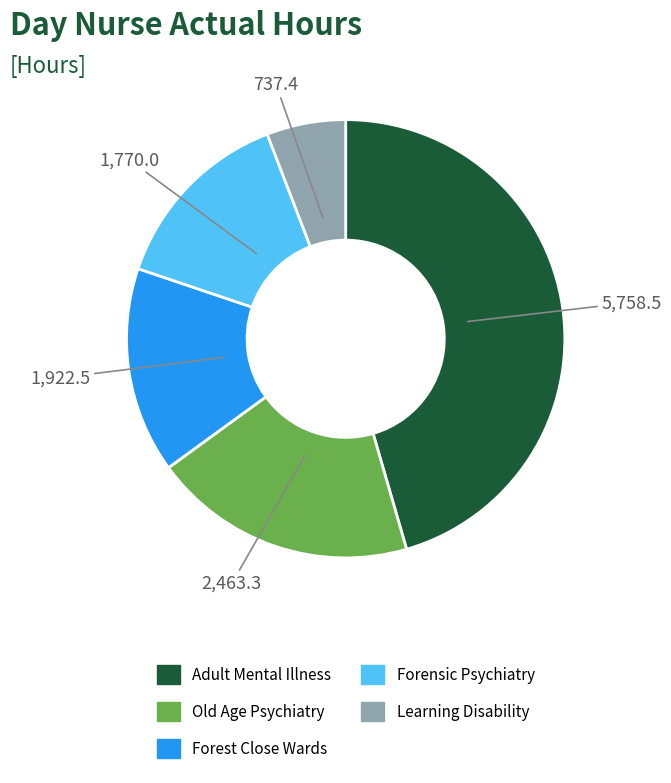

Is there a majority slice in this chart?

No